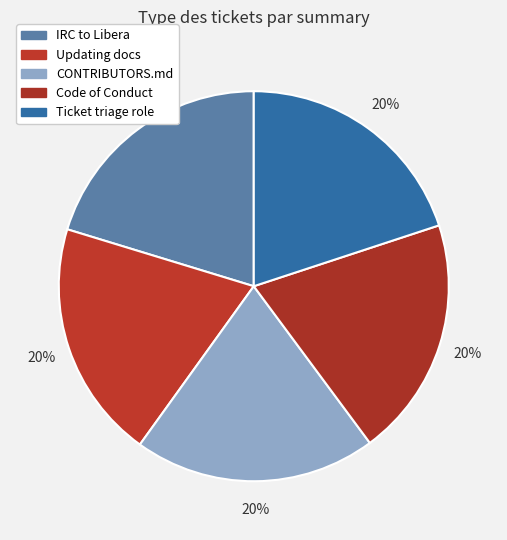

How many segments does this pie chart have?

5